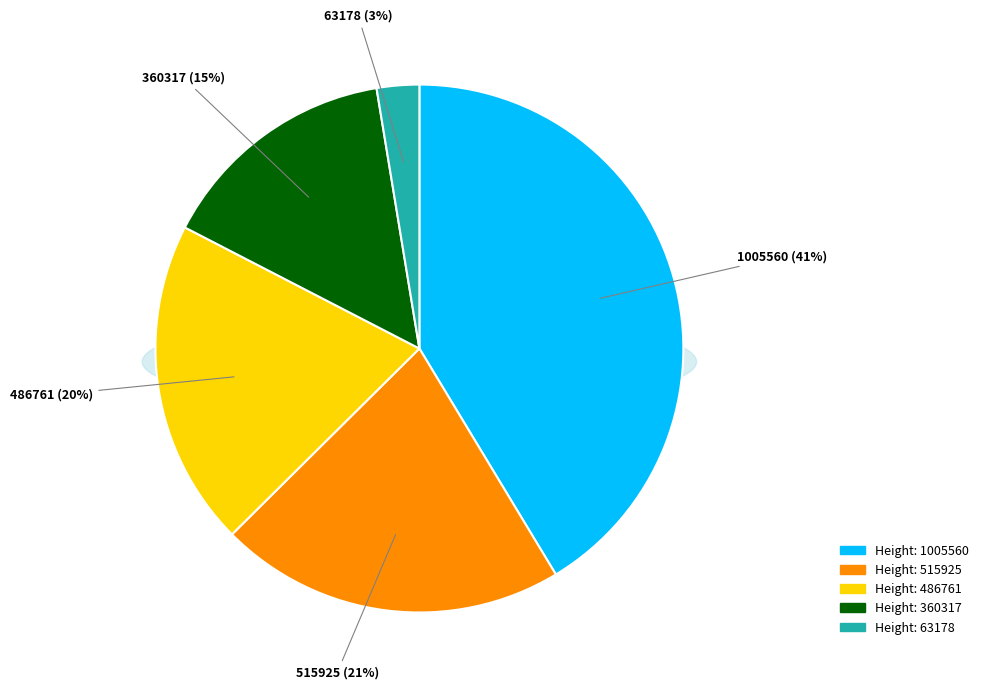

To the nearest percent, what is the combined percentage of Height: 360317 and Height: 515925?

36%